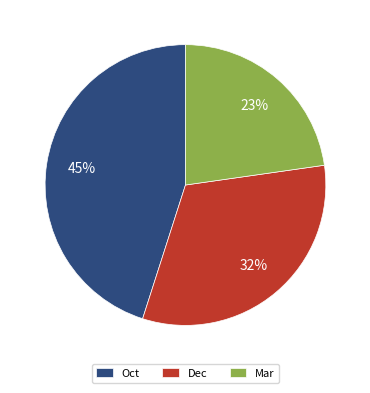

How many slices are in this pie chart?

3